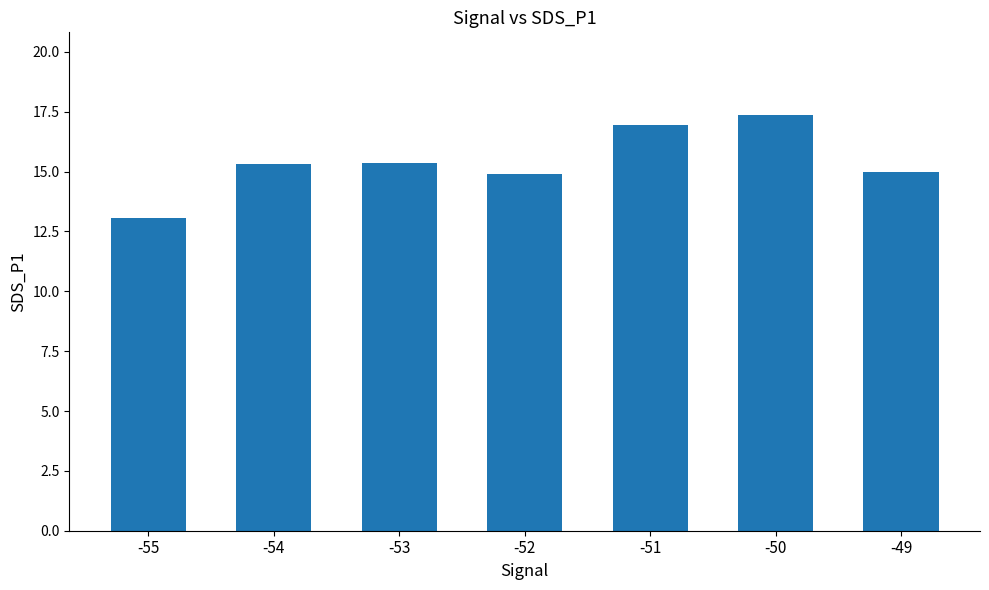

Are the bars grouped side by side (vs. stacked)?

No